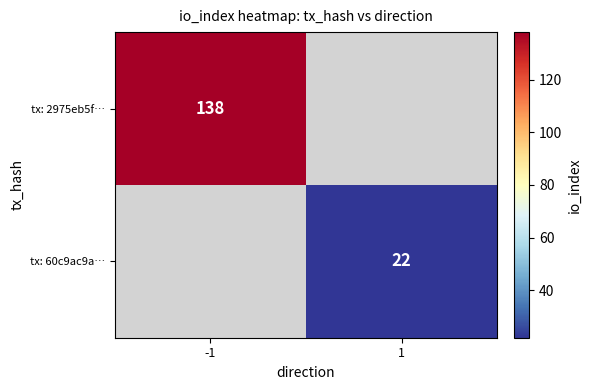

At how many categories does at least one series exceed 98?

1